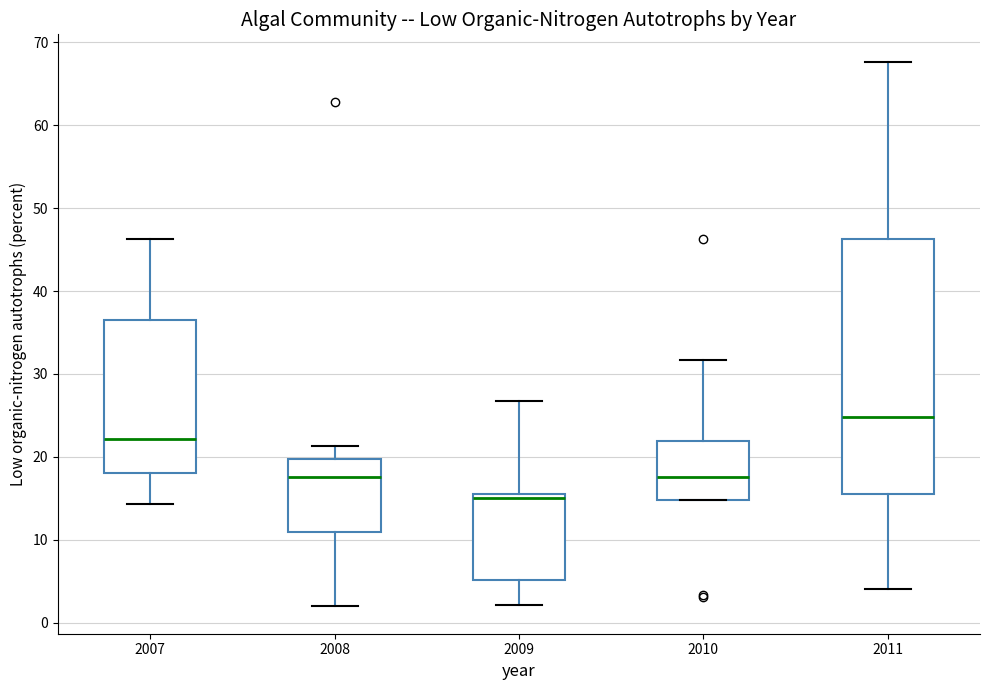

Reading left to right, transcribe this box plot: for each box, give where its median line is, the range the box spans, and where its two whiskers end, as read against the y-axis. The values are not printed on the chart, so give them approximately, as read against the axis.

2007: median 22, box 18 to 37, whiskers 14 to 46
2008: median 18, box 11 to 20, whiskers 2 to 21
2009: median 15, box 5 to 16, whiskers 2 to 27
2010: median 18, box 15 to 22, whiskers 15 to 32
2011: median 25, box 16 to 46, whiskers 4 to 68